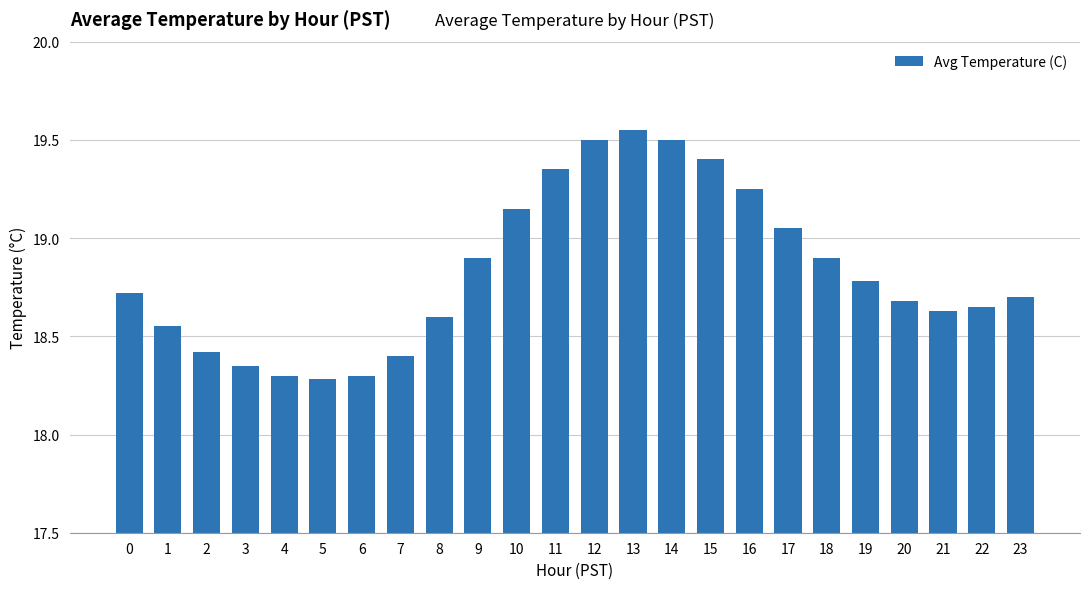

At which category does the chart reach its peak across all series?

13